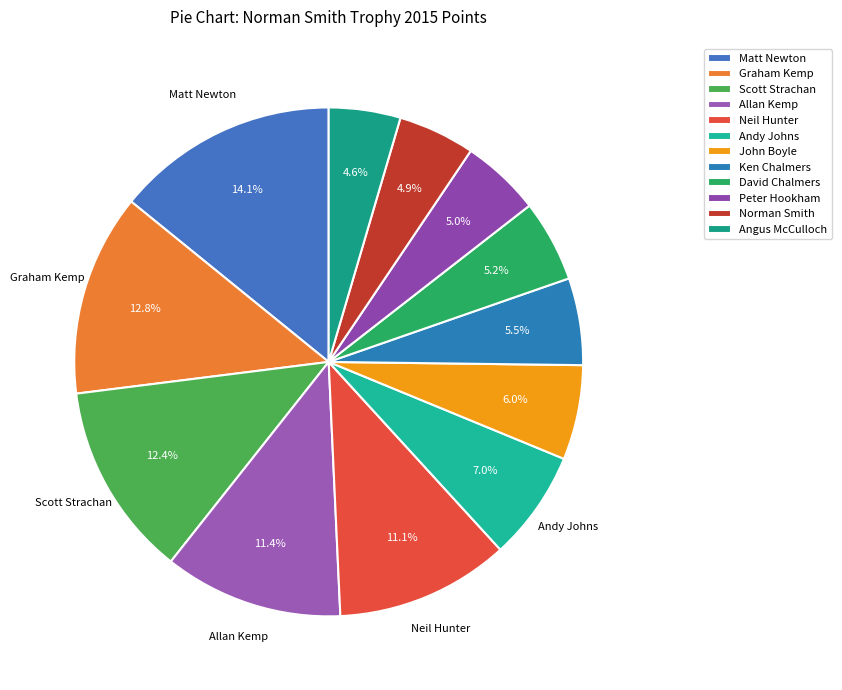

What percentage is NOT represented by Peter Hookham?

95.0%